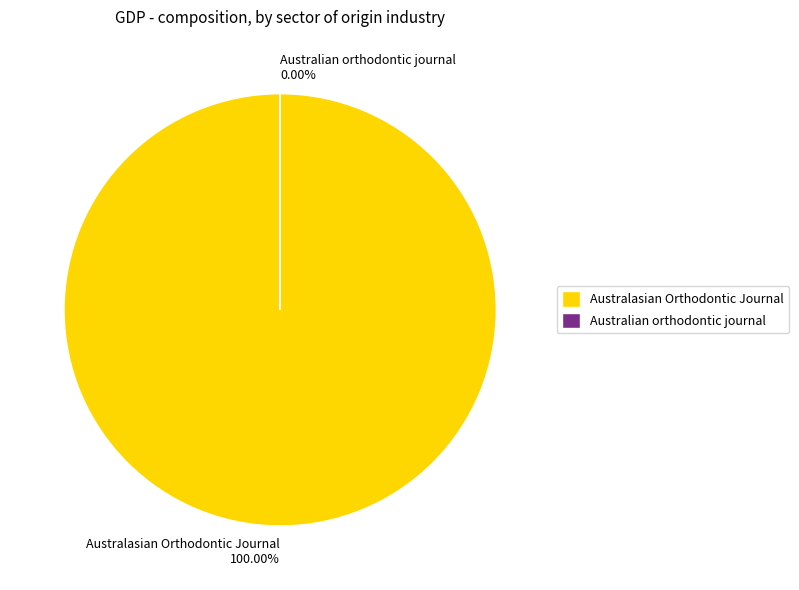

Count the number of slices in the pie.

2